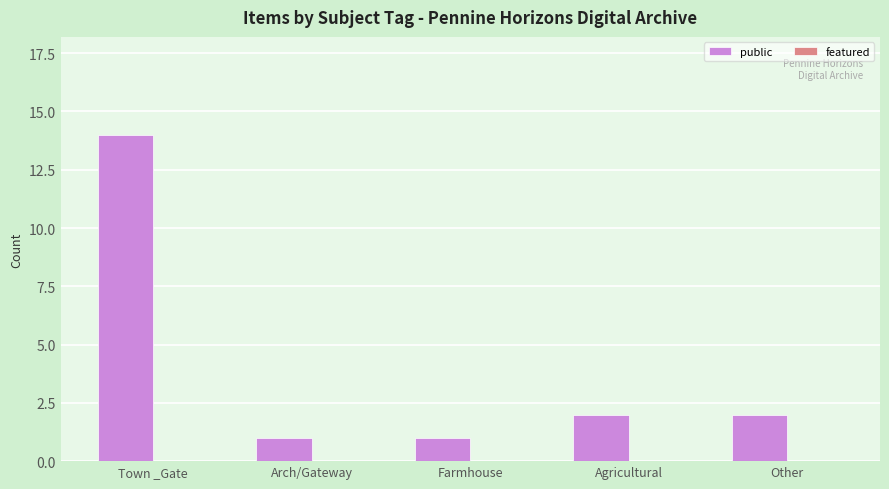

What position from the left is Town _Gate?

1